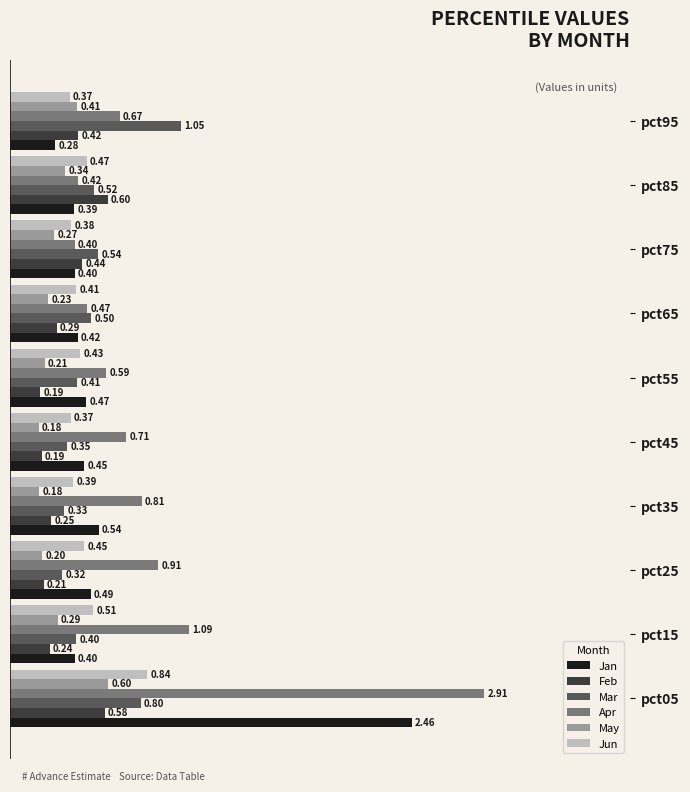

What is the average value of the Mar series?

0.5